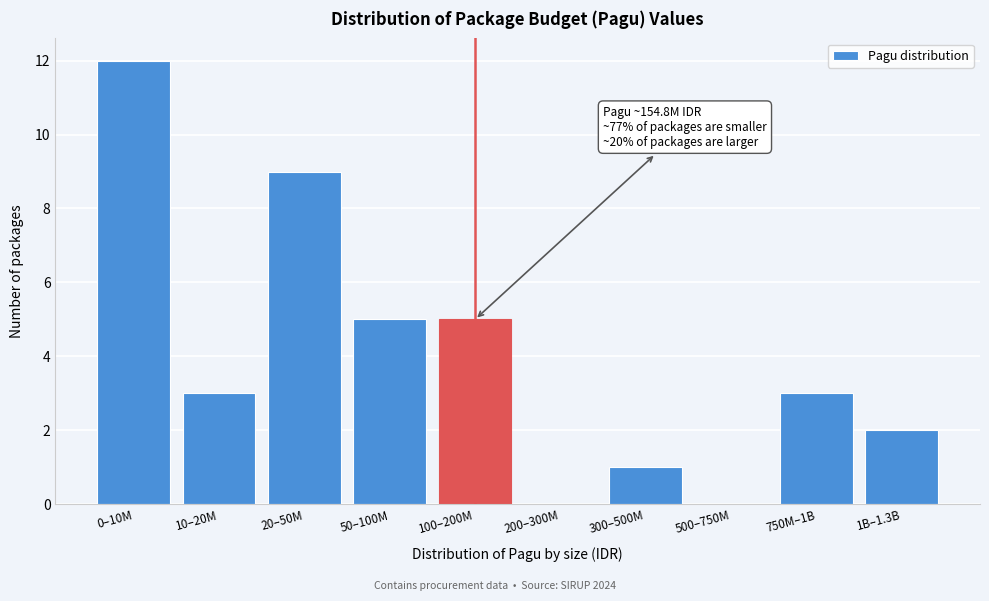

Reading right to left, what are all the values shown in this chart?

1B–1.3B=2	750M–1B=3	500–750M=0	300–500M=1	200–300M=0	100–200M=5	50–100M=5	20–50M=9	10–20M=3	0–10M=12